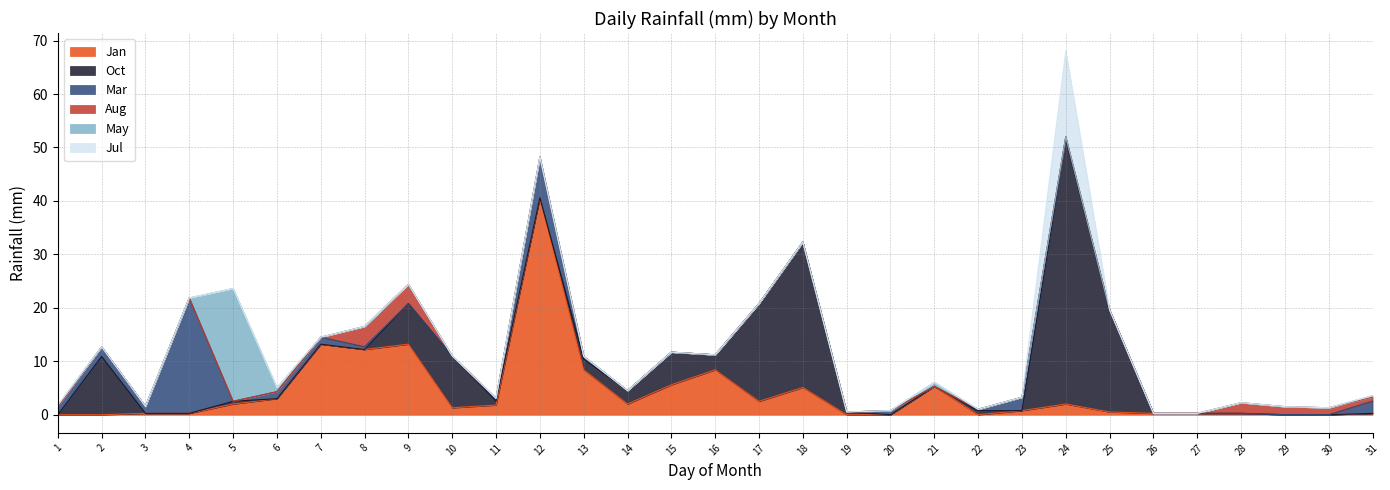

Between which two adjacent categories do Jan and Aug first intersect?

27 and 28